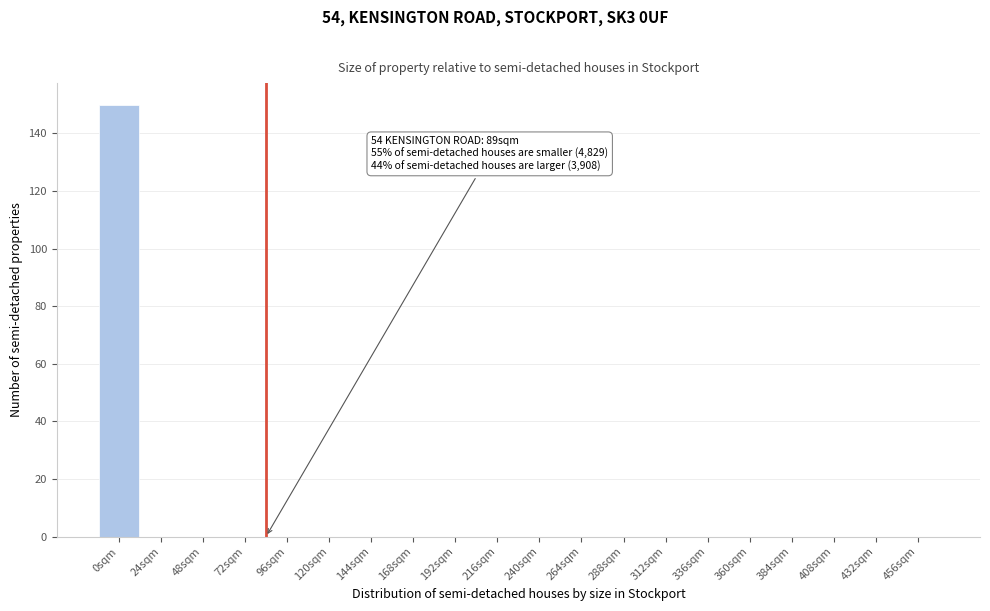

Reading left to right, extract all data points from this chart.

0sqm=150	24sqm=0	48sqm=0	72sqm=0	96sqm=0	120sqm=0	144sqm=0	168sqm=0	192sqm=0	216sqm=0	240sqm=0	264sqm=0	288sqm=0	312sqm=0	336sqm=0	360sqm=0	384sqm=0	408sqm=0	432sqm=0	456sqm=0